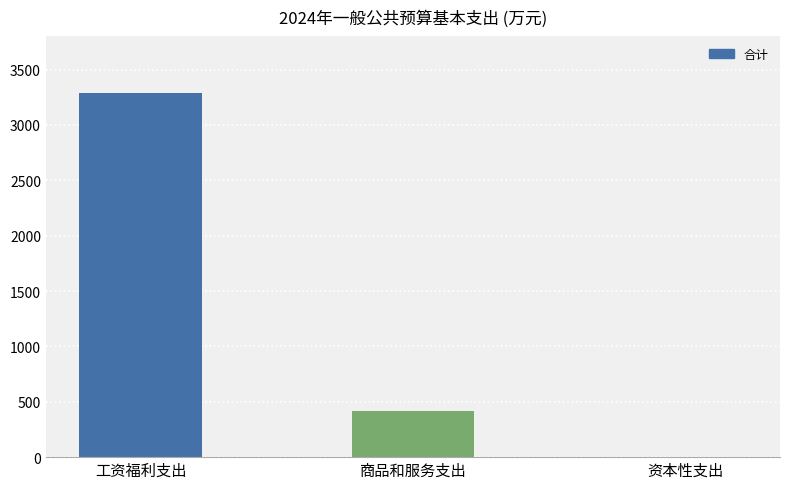

What is the change in value from 工资福利支出 to 资本性支出?

-3286.0